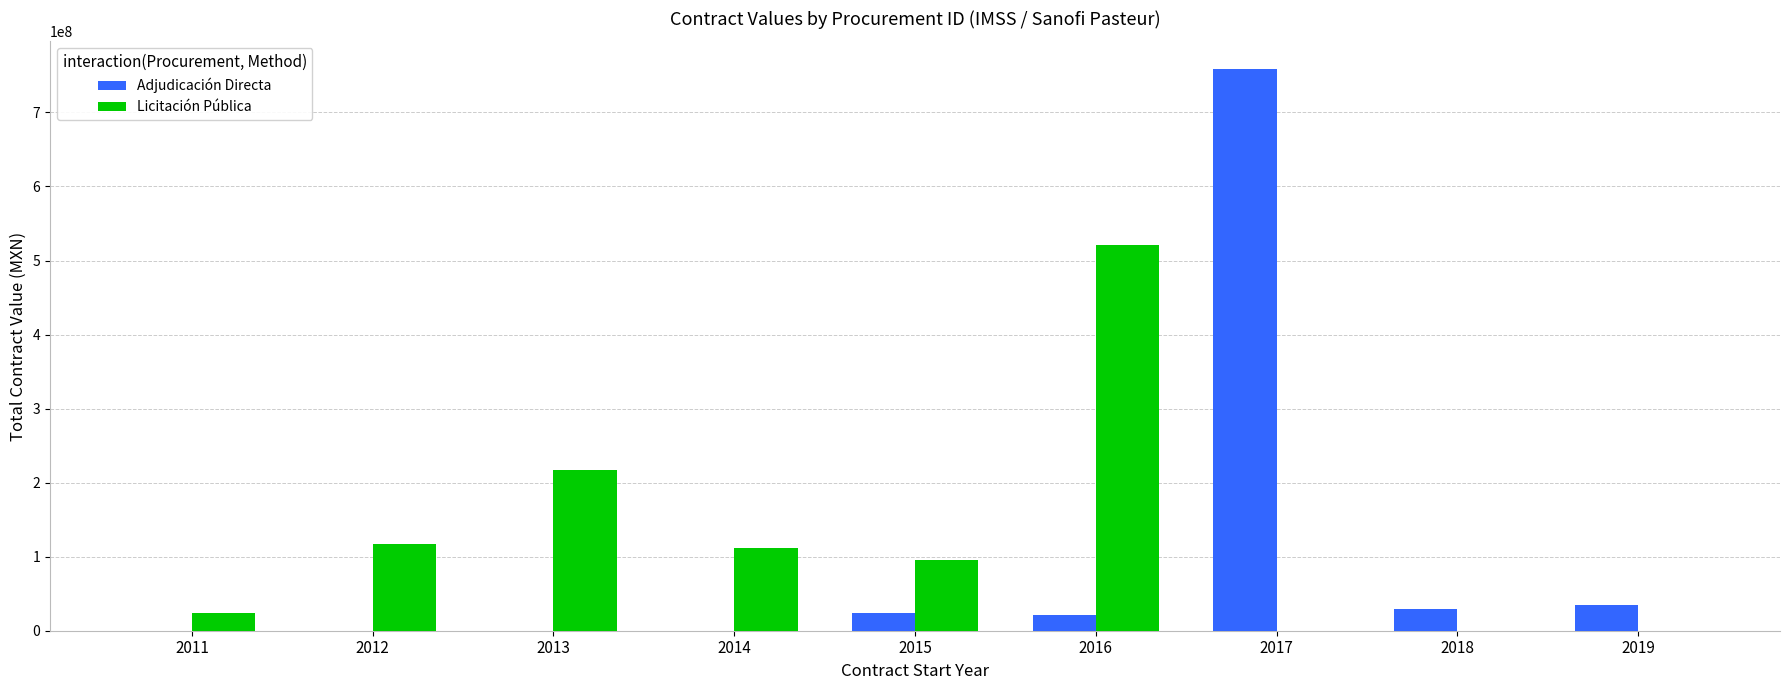

How many groups of bars are there?

9